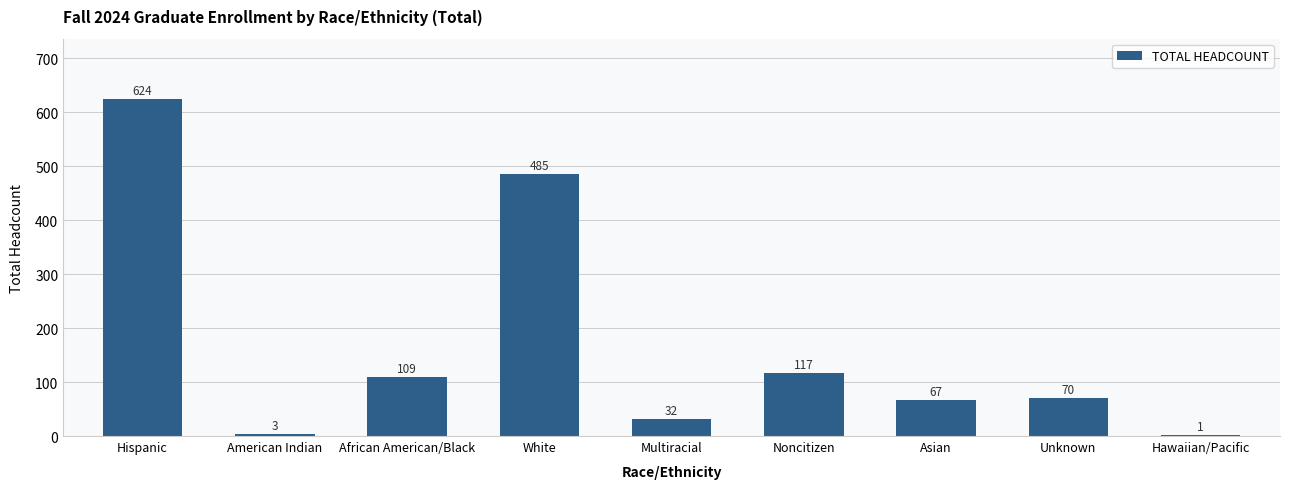

Count the number of categories in the chart.

9